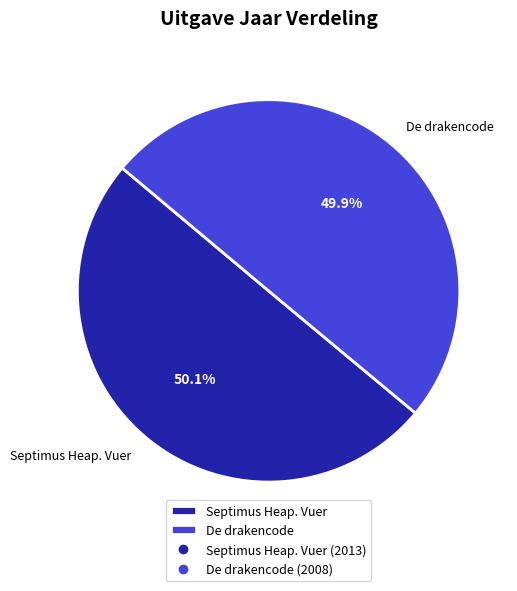

What is the ratio of the value at Septimus Heap. Vuer to the value at De drakencode?

1.0